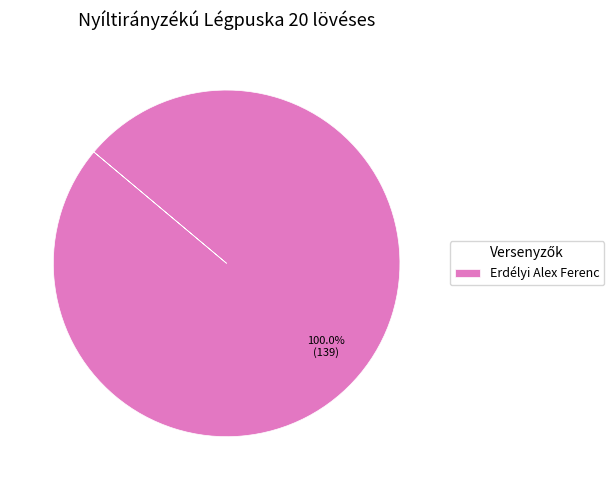

Is Erdélyi Alex Ferenc the majority of the pie?

Yes